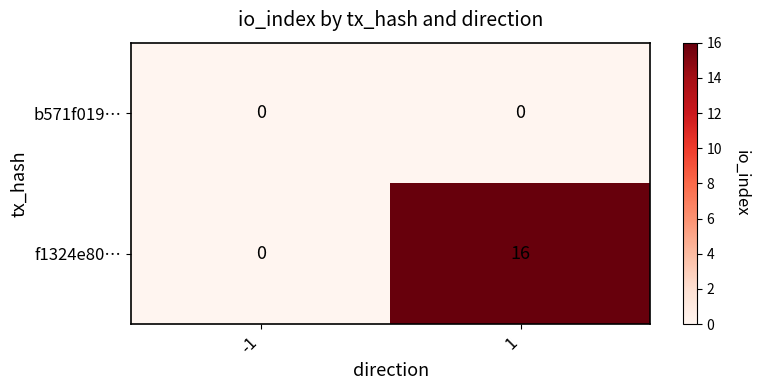

At which category is the sum across all series the highest?

1